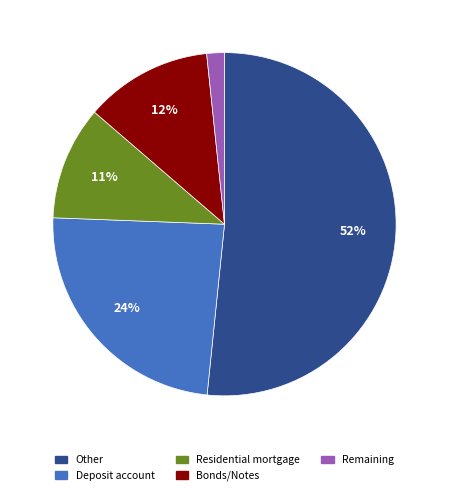

Count the number of slices in the pie.

5